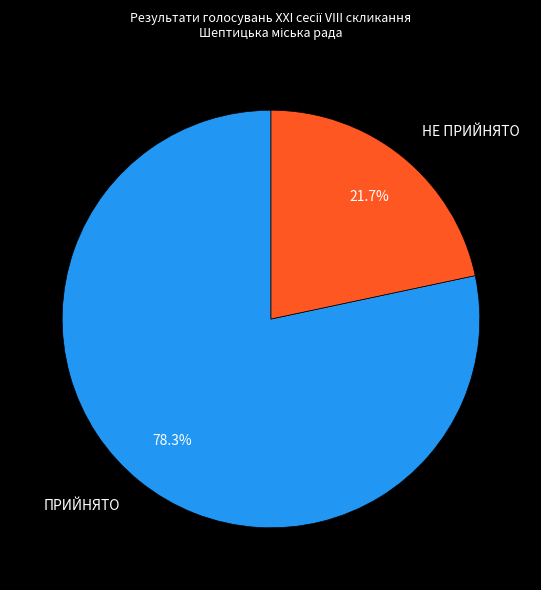

Rank the categories by value from highest to lowest.

ПРИЙНЯТО, НЕ ПРИЙНЯТО